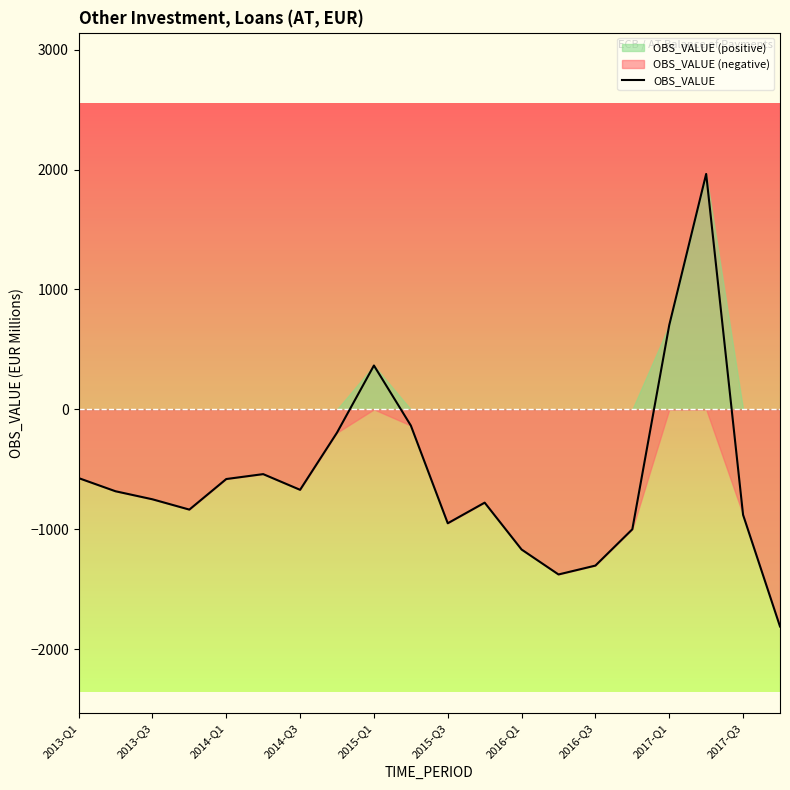

What is the value of the 3rd point from the left?

-750